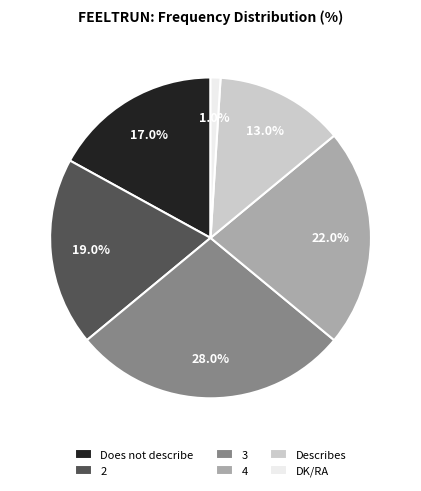

What percentage is the 2 slice, to the nearest percent?

19%